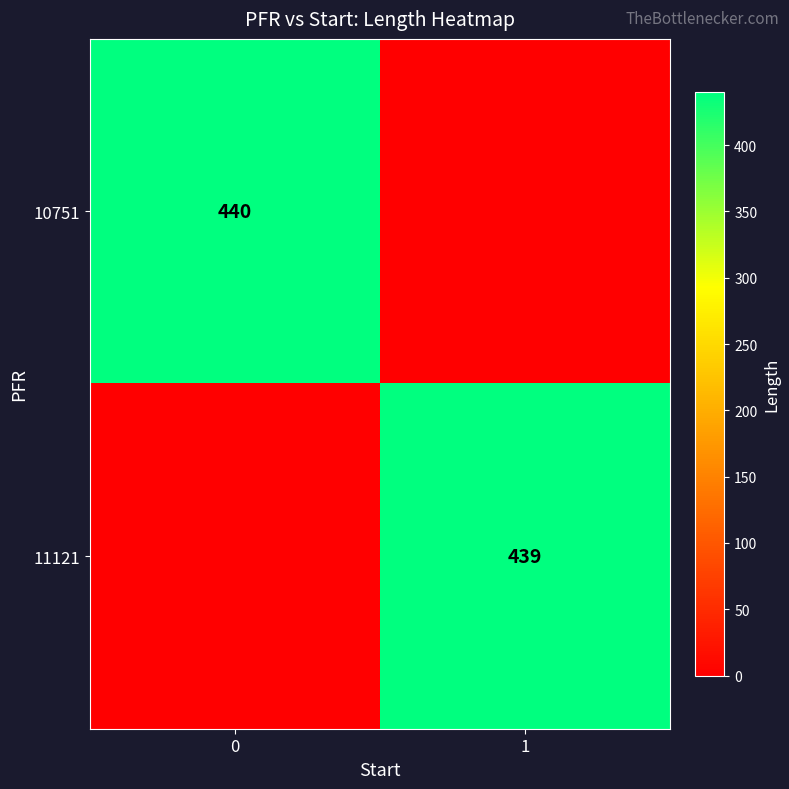

The 10751 series shows 785 at 0. True or false?

False